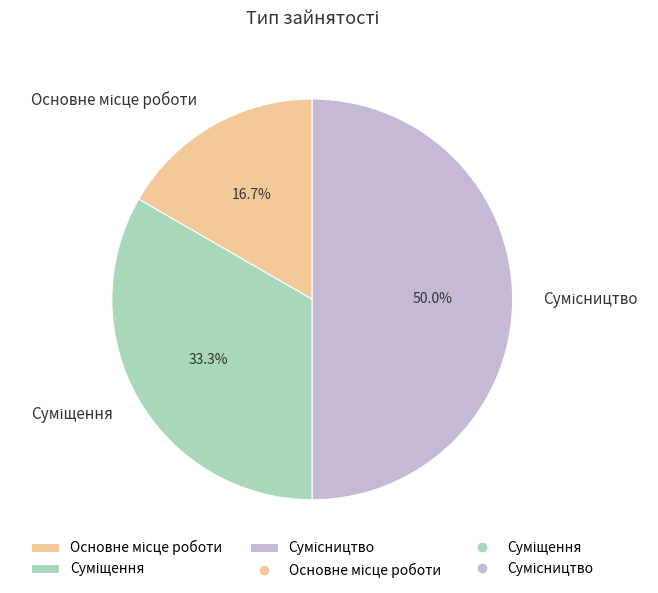

What is the smallest slice in the pie chart?

Основне місце роботи